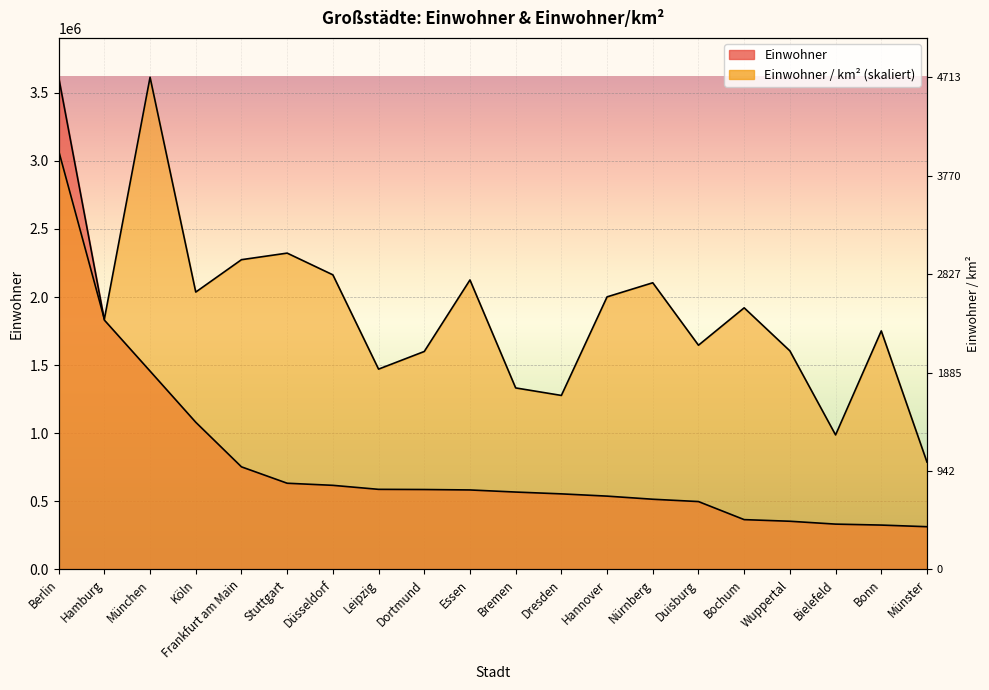

How many values in the Einwohner series are below 583393?

10